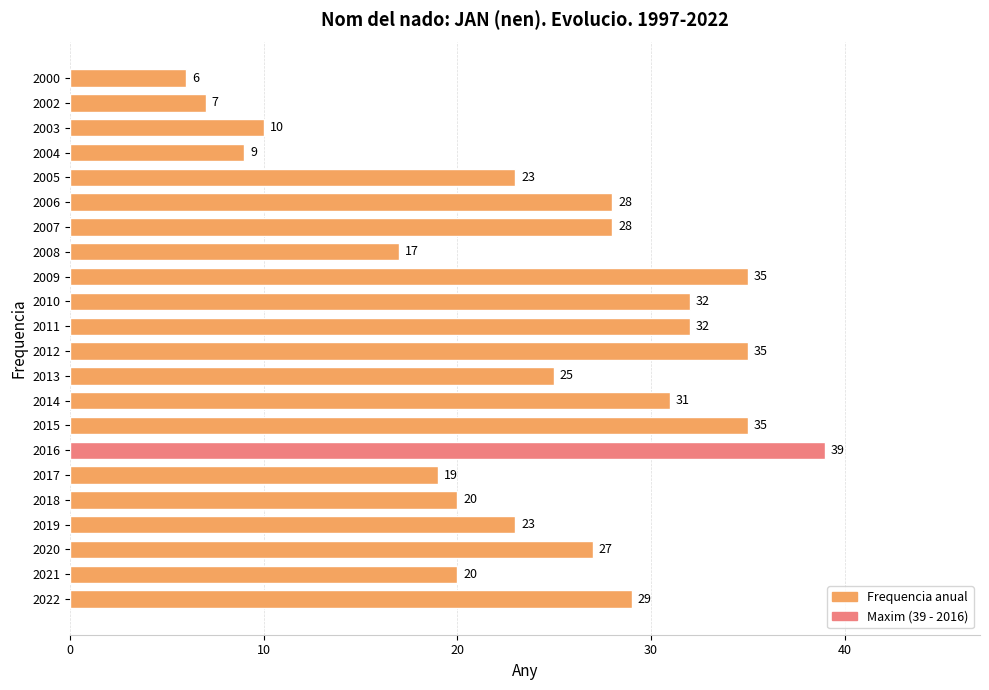

What is the greatest value displayed?

39